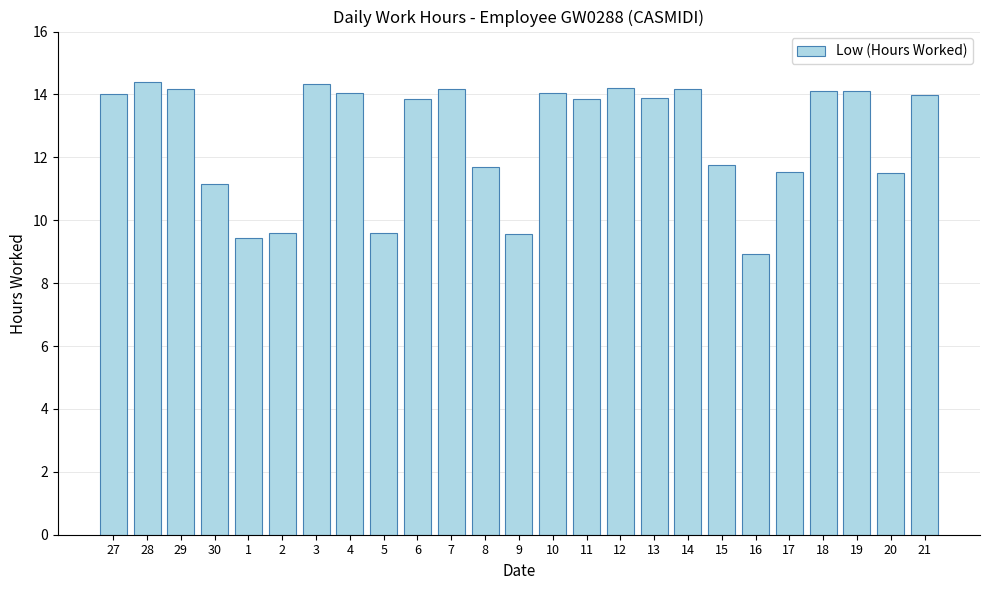

Is it true that the value at 15 is 11.8?

True